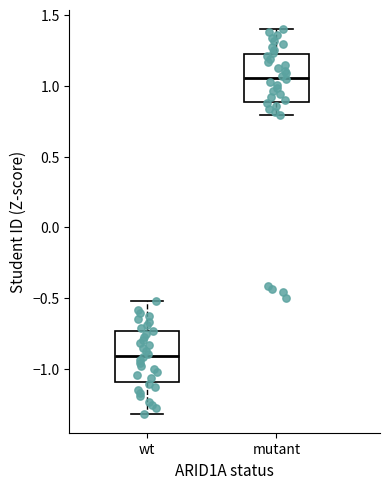

Reading left to right, read every box against the y-axis: the position of its median line, the range the box covers, and the ends of its whiskers. The values are not printed on the chart, so give them approximately, as read against the axis.

wt: median -0.90, box -1.10 to -0.75, whiskers -1.30 to -0.50
mutant: median 1.05, box 0.90 to 1.25, whiskers 0.80 to 1.40